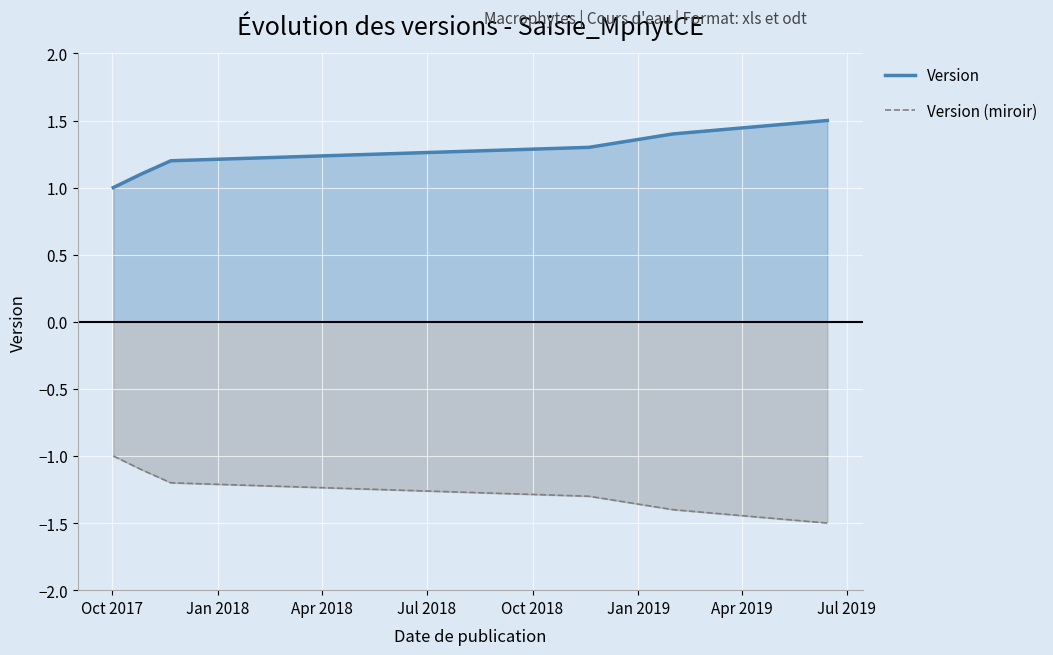

True or false: Version and Version (miroir) cross at least once.

False